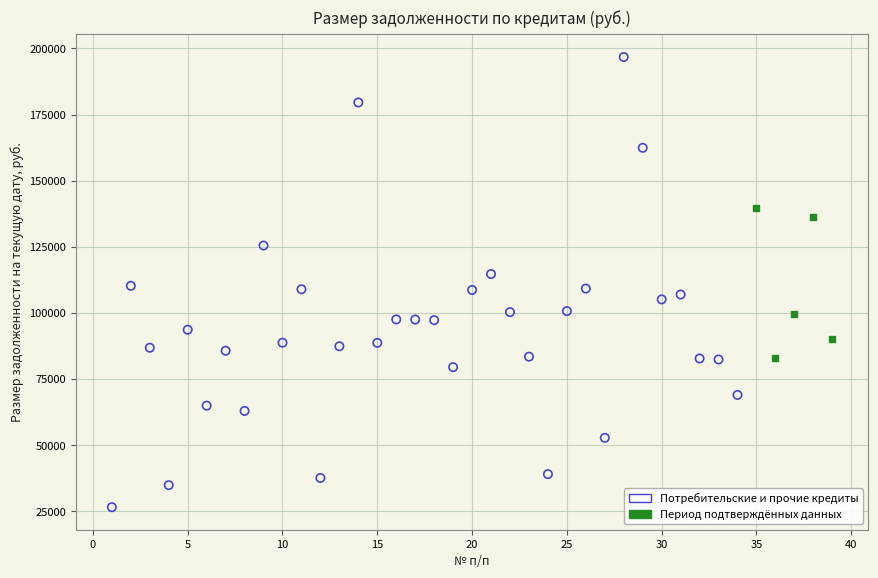

Which series contains the lowest Y value?

Потребительские и прочие кредиты